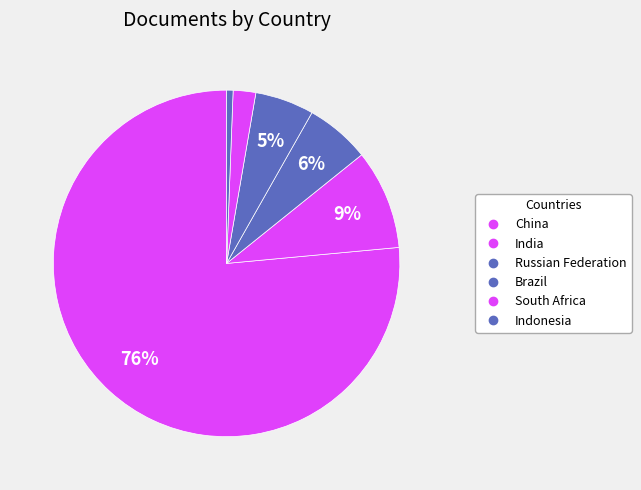

How many segments does this pie chart have?

6